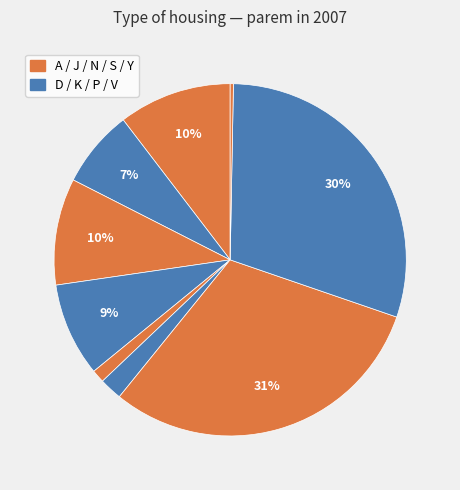

How many segments does this pie chart have?

9